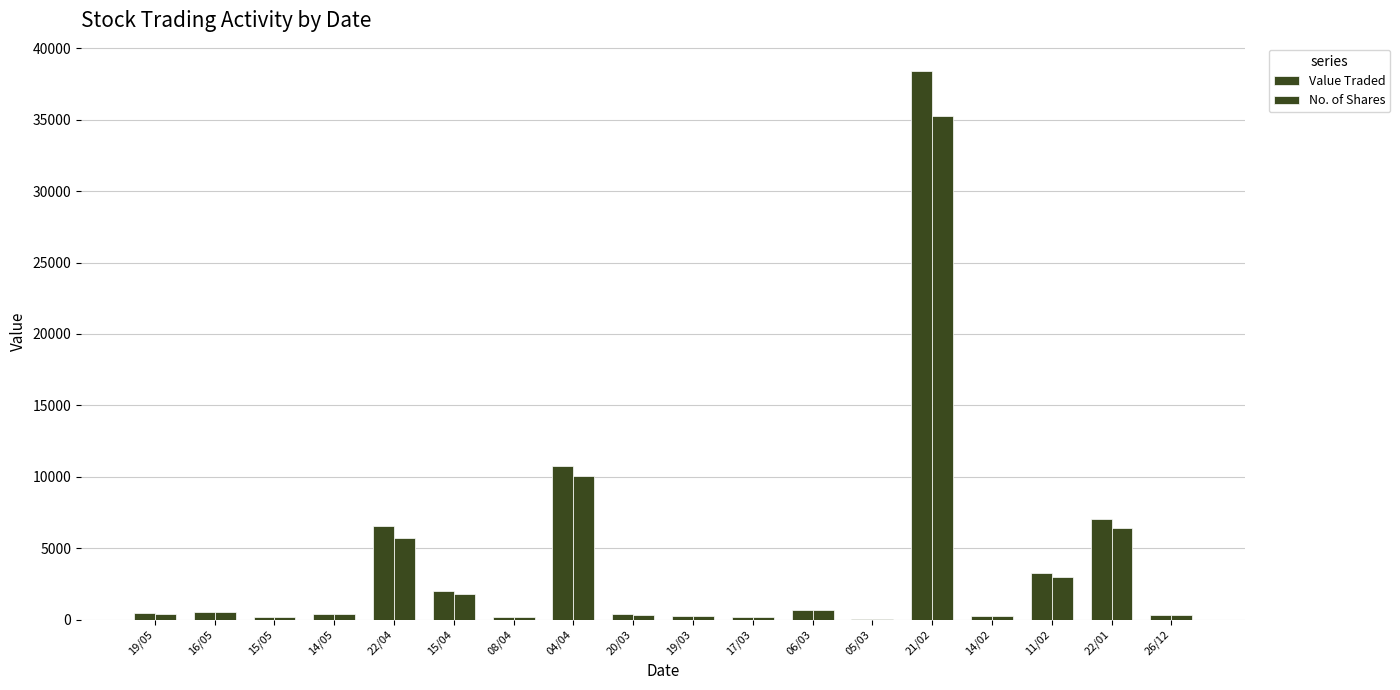

Reading left to right, what are all the values shown in this chart?

Value Traded: 19/05=435	16/05=560	15/05=165	14/05=400	22/04=6548	15/04=1972	08/04=218	04/04=10785	20/03=363	19/03=265	17/03=174	06/03=702	05/03=32	21/02=38403	14/02=250	11/02=3240	22/01=7072	26/12=352
No. of Shares: 19/05=374	16/05=500	15/05=150	14/05=374	22/04=5695	15/04=1800	08/04=200	04/04=10067	20/03=343	19/03=257	17/03=162	06/03=650	05/03=31	21/02=35232	14/02=230	11/02=3000	22/01=6429	26/12=330